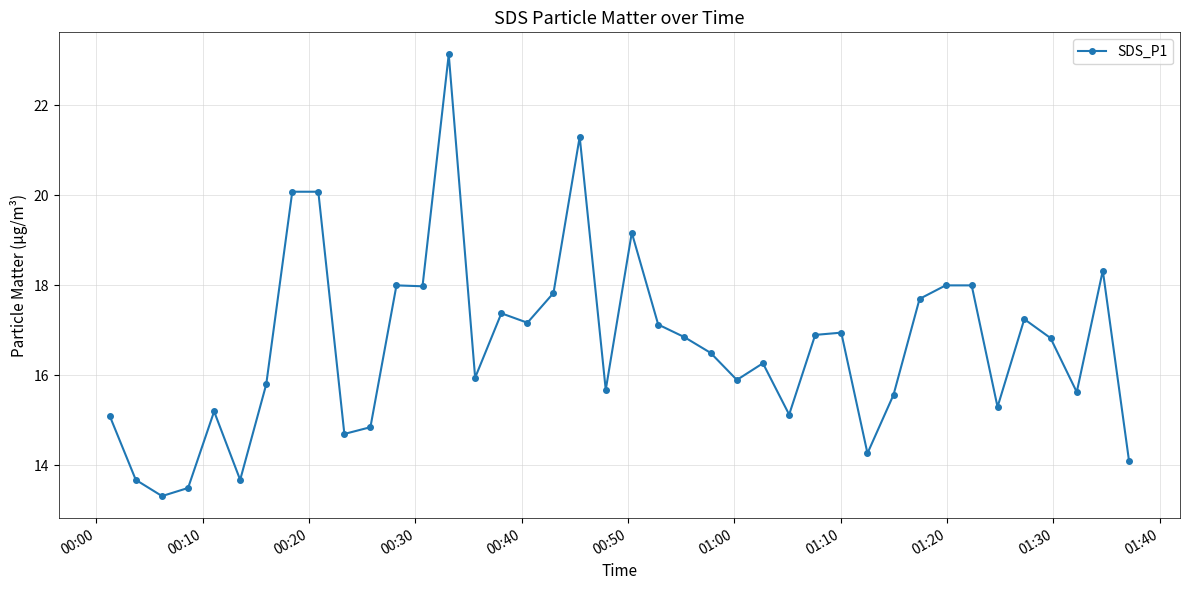

What is the greatest value displayed?

23.1